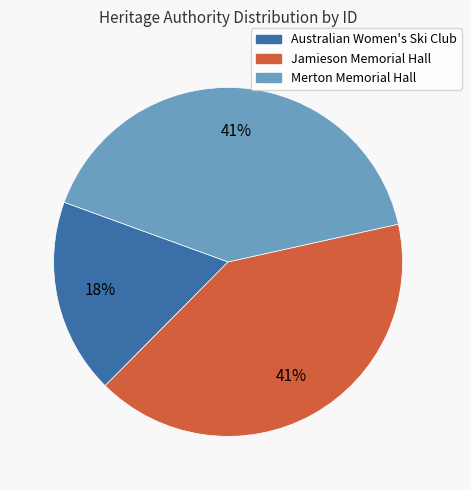

Do Australian Women's Ski Club and Merton Memorial Hall together represent more than half of the pie?

Yes